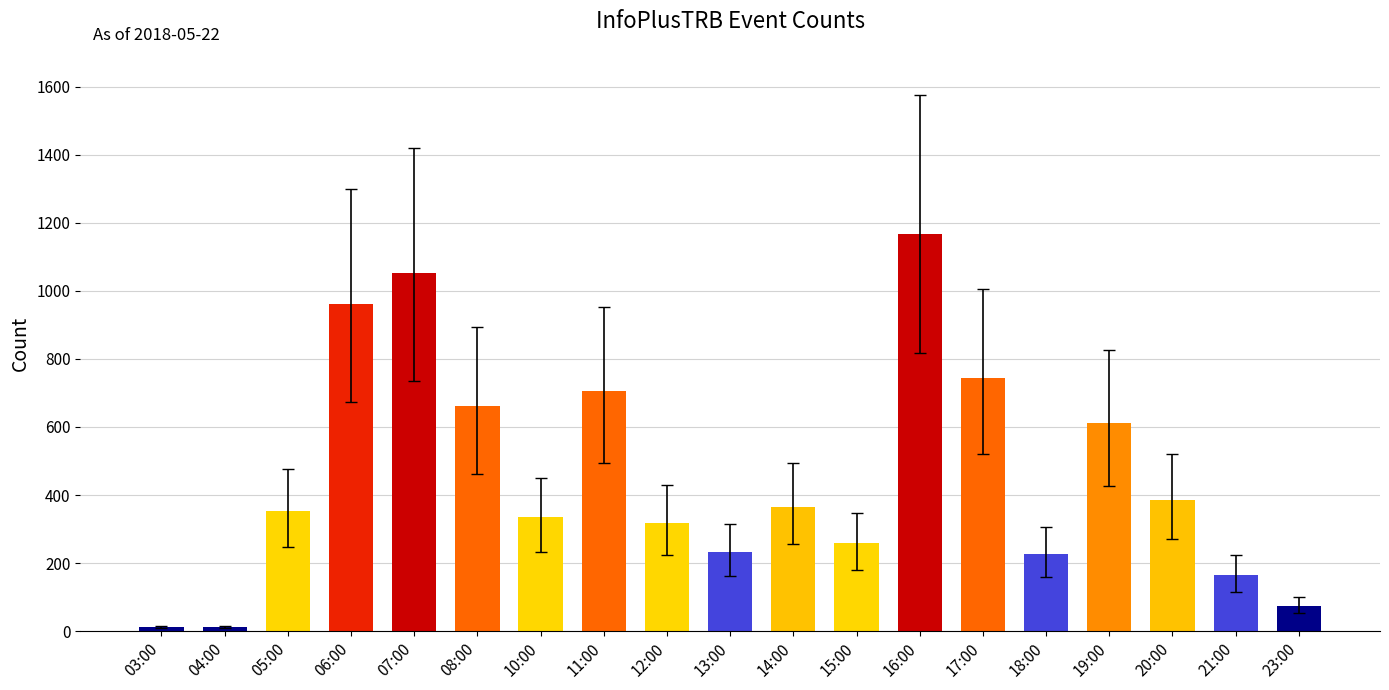

How many data points are less than 353?

9